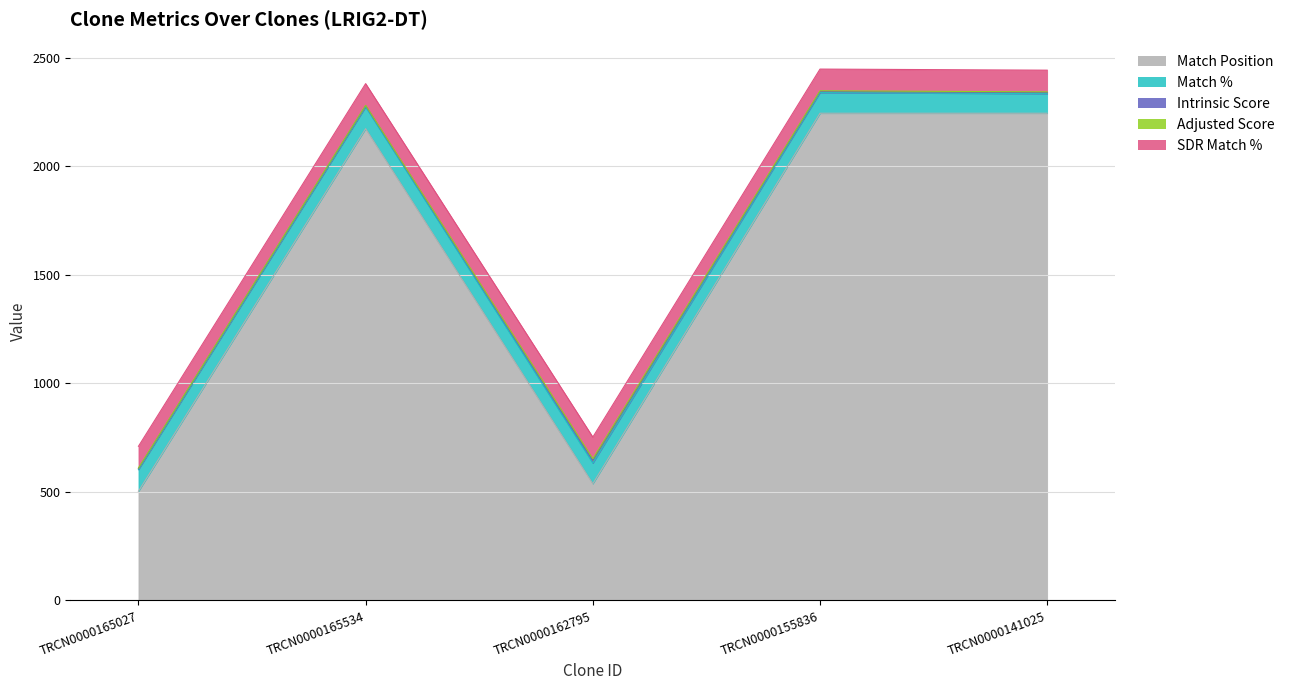

Reading left to right, list all the values displayed in this chart.

Match Position: 503.0	2174.0	538.0	2245.0	2245.0
Match %: 100.0	100.0	95.0	95.0	90.0
Intrinsic Score: 5.0	5.0	13.2	5.6	5.6
Adjusted Score: 2.5	2.5	6.6	2.8	2.8
SDR Match %: 100.0	100.0	100.0	100.0	100.0